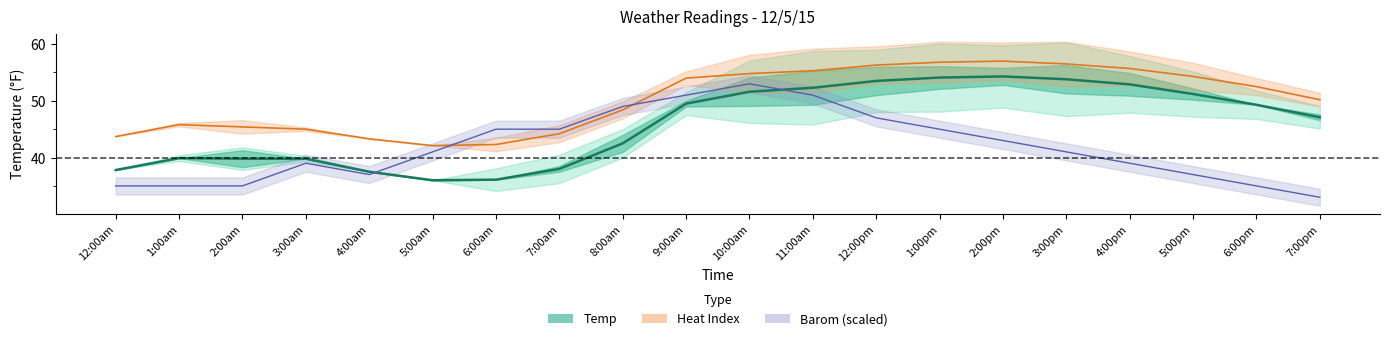

Is it true that Heat Index equals 35.6 at 12:00pm?

False